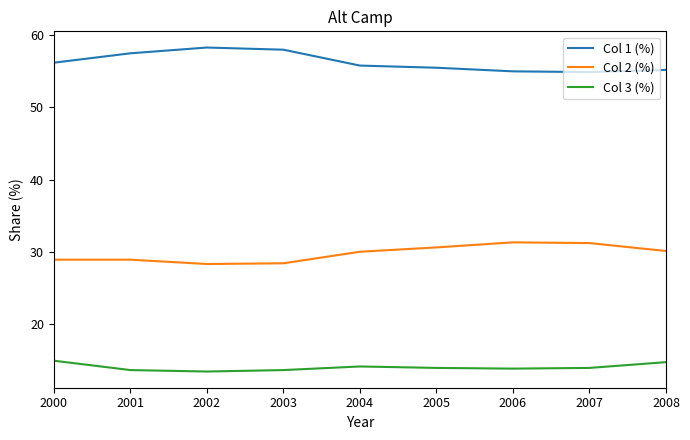

List the series in order of their peak value, highest first.

Col 1 (%), Col 2 (%), Col 3 (%)